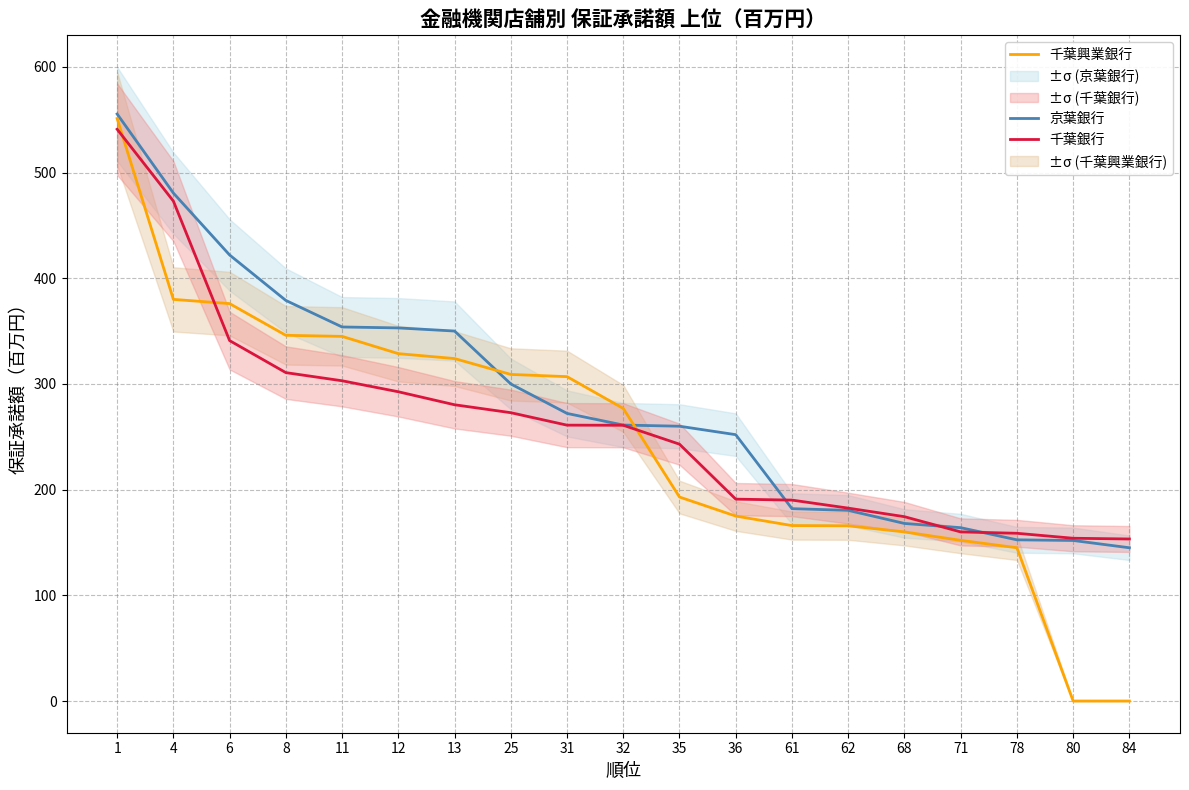

What is the sum of all 千葉興業銀行 values?

4700.3